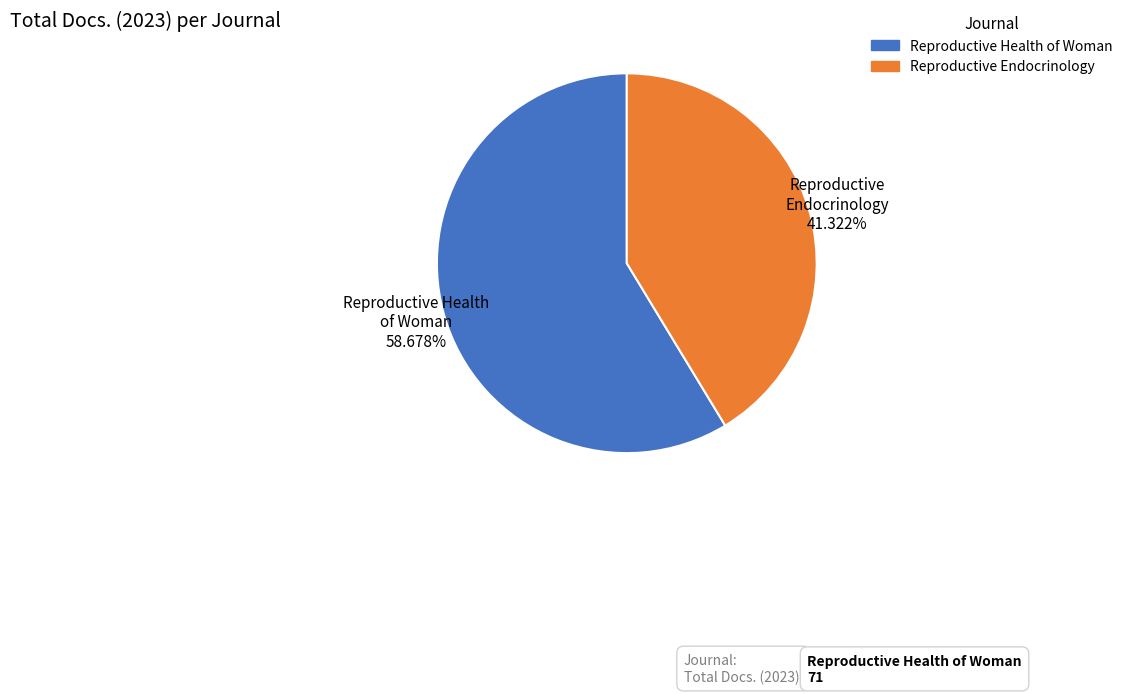

Which slice is the largest?

Reproductive Health of Woman